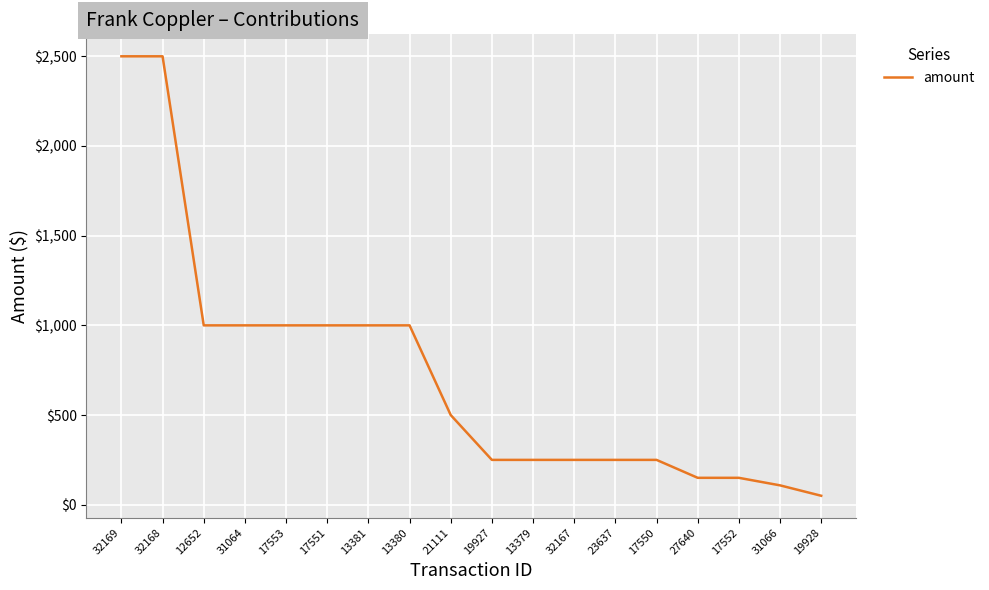

What is the difference between the values at 32168 and 13379?

2250